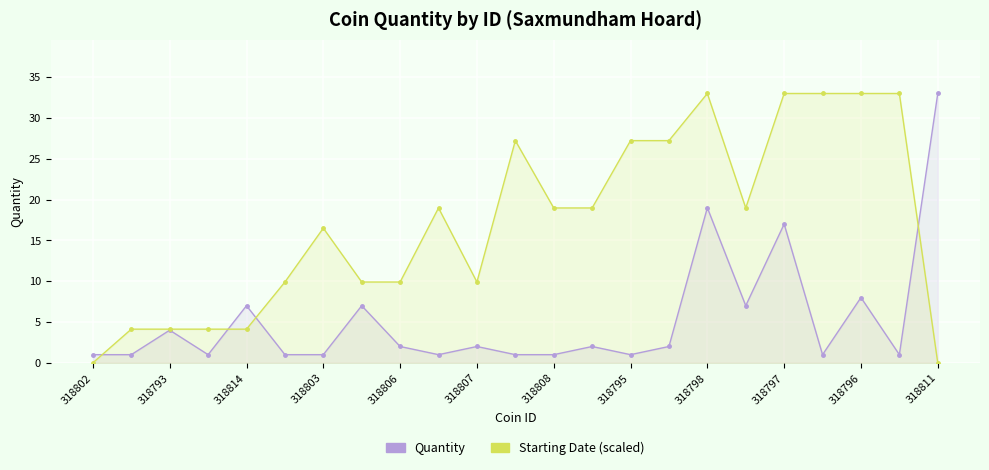

Is it true that Starting Date (scaled) equals 19.0 at 318808?

True